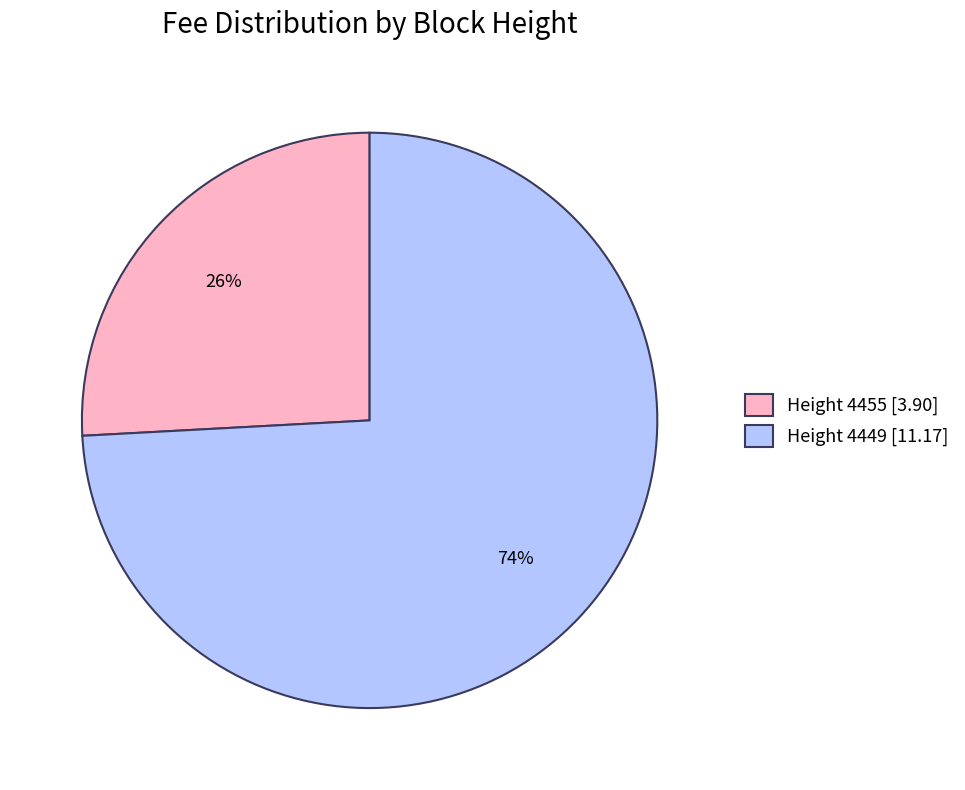

Which has a higher value, Height 4455 [3.90] or Height 4449 [11.17]?

Height 4449 [11.17]